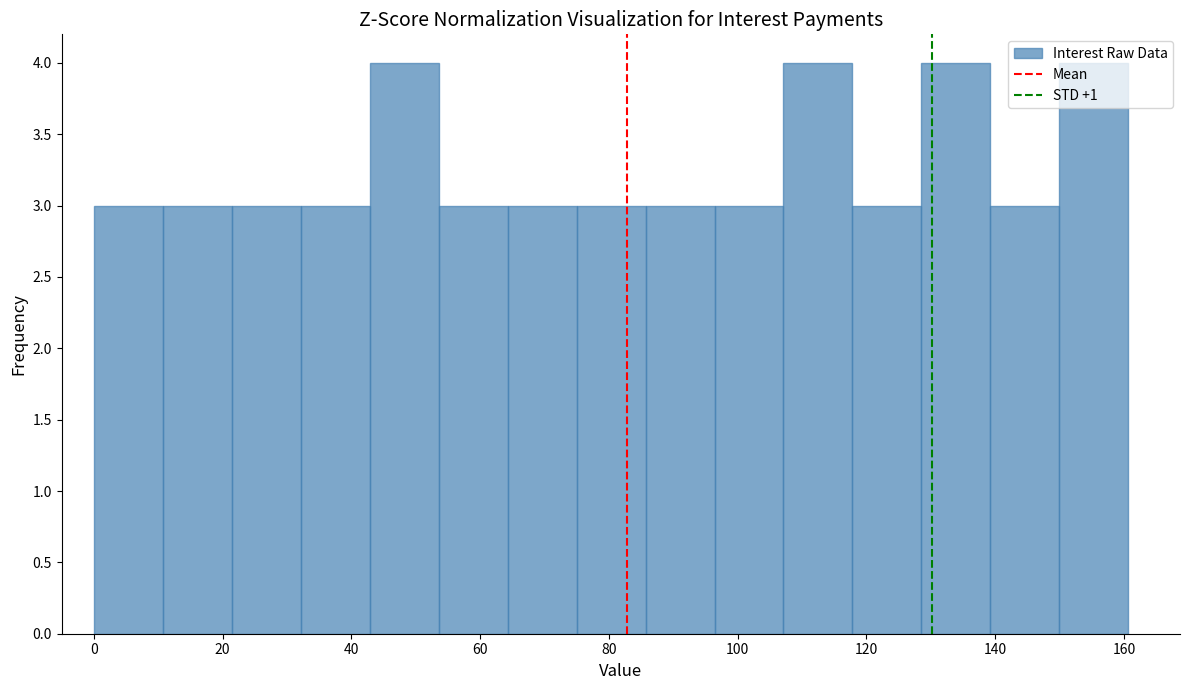

Reading left to right, list every bar in this chart as the range it spans on the x-axis followed by its height. Neither the bar edges nor the heights are printed on the chart, so give them approximately, as read against the axes.

0 to 10: 3
10 to 22: 3
22 to 32: 3
32 to 42: 3
42 to 54: 4
54 to 64: 3
64 to 74: 3
74 to 86: 3
86 to 96: 3
96 to 108: 3
108 to 118: 4
118 to 128: 3
128 to 140: 4
140 to 150: 3
150 to 160: 4